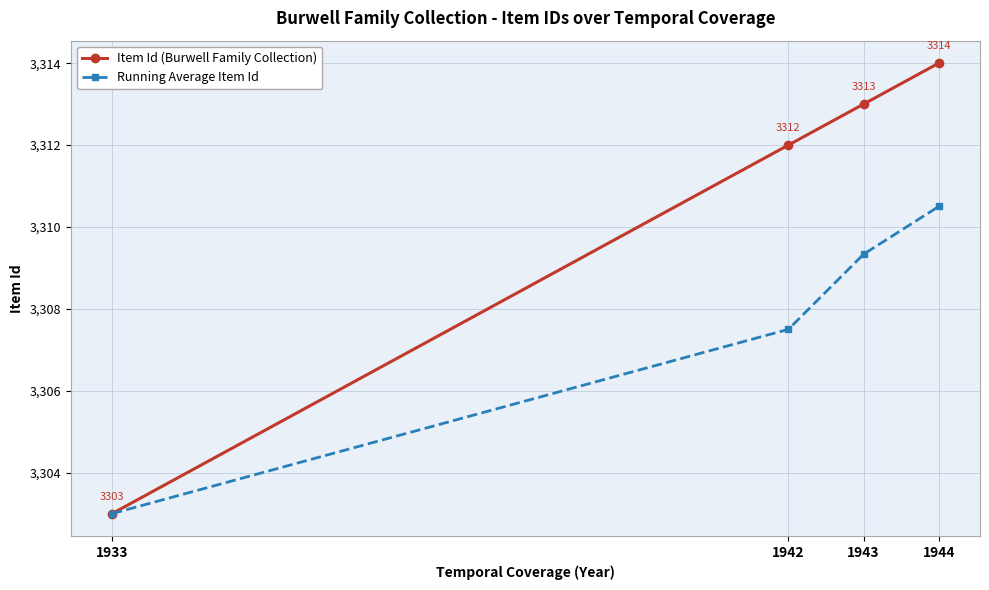

What is the value of the Running Average Item Id point at the 3rd from the left?

3309.3